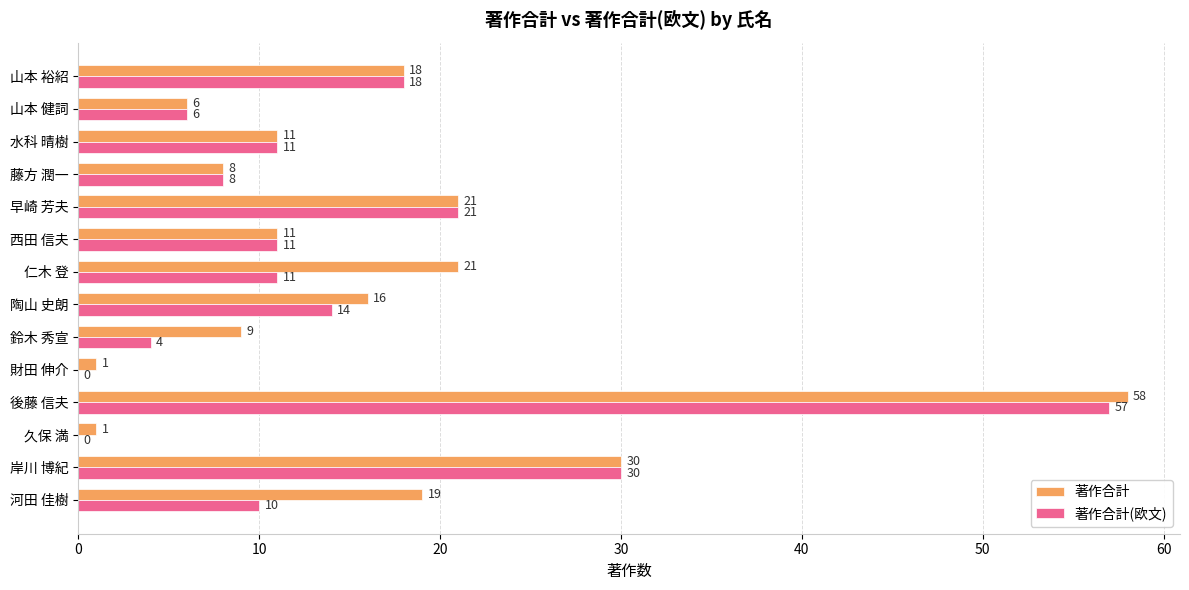

What is the average value of the 著作合計 series?

16